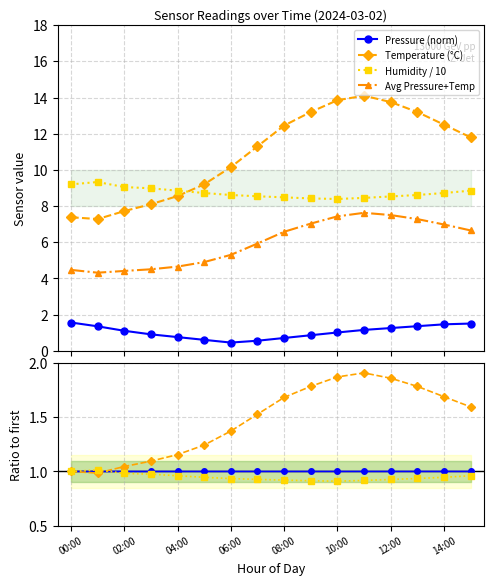

True or false: temperature has a value of 13.2 at 09:00.

True